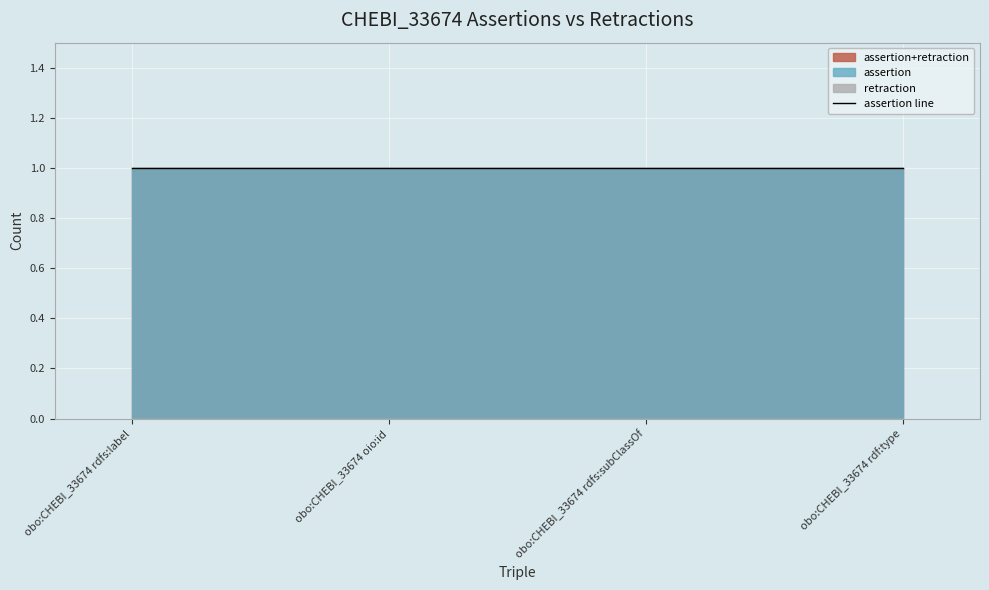

Reading left to right, transcribe all the data shown in this chart.

assertion: 1	1	1	1
retraction: 0	0	0	0